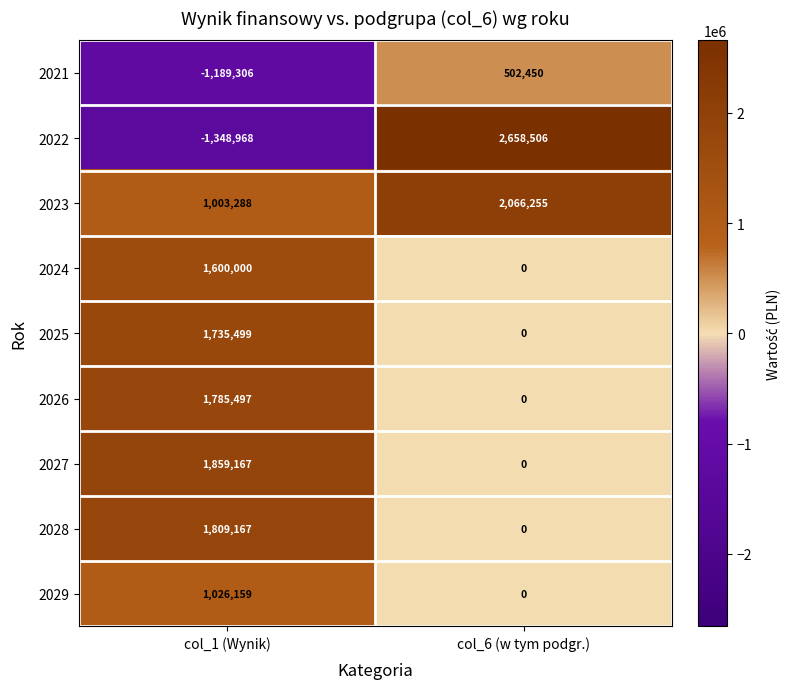

Which series has the largest range (max minus min)?

2022